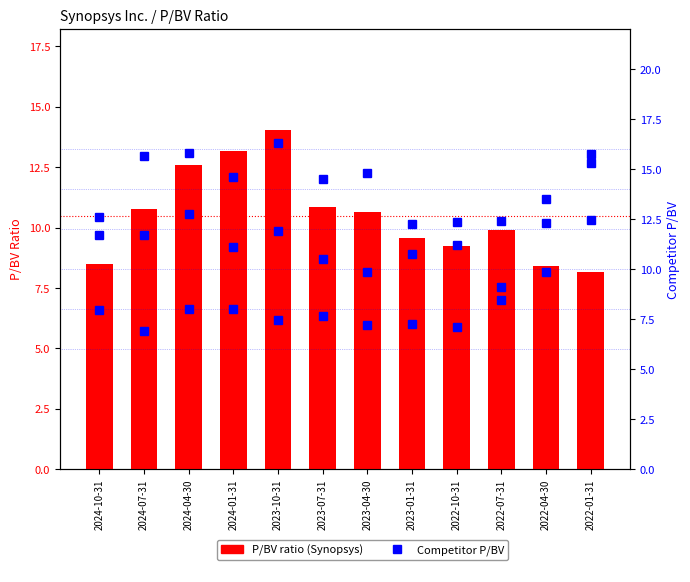

What is the approximate value of P/BV ratio (Synopsys) at 2024-04-30?

12.6